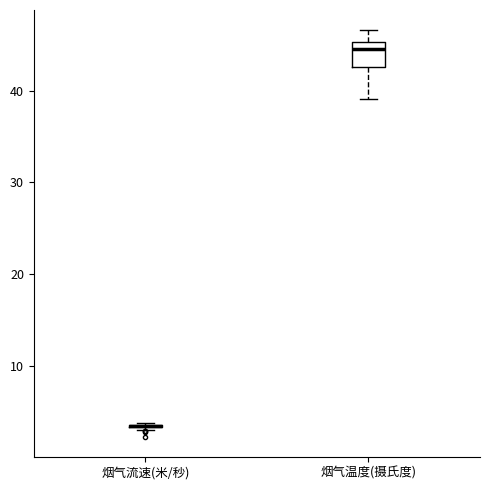

Comparing the boxes themselves (not the whiskers), which one is the tallest?

烟气温度(摄氏度)